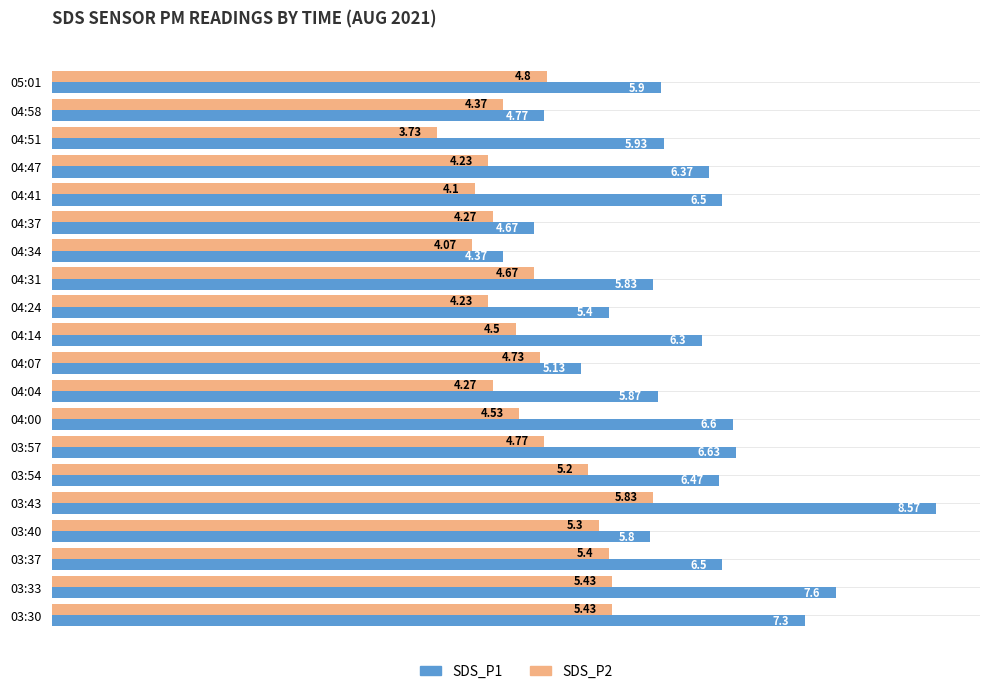

List the series in order of their peak value, lowest first.

SDS_P2, SDS_P1